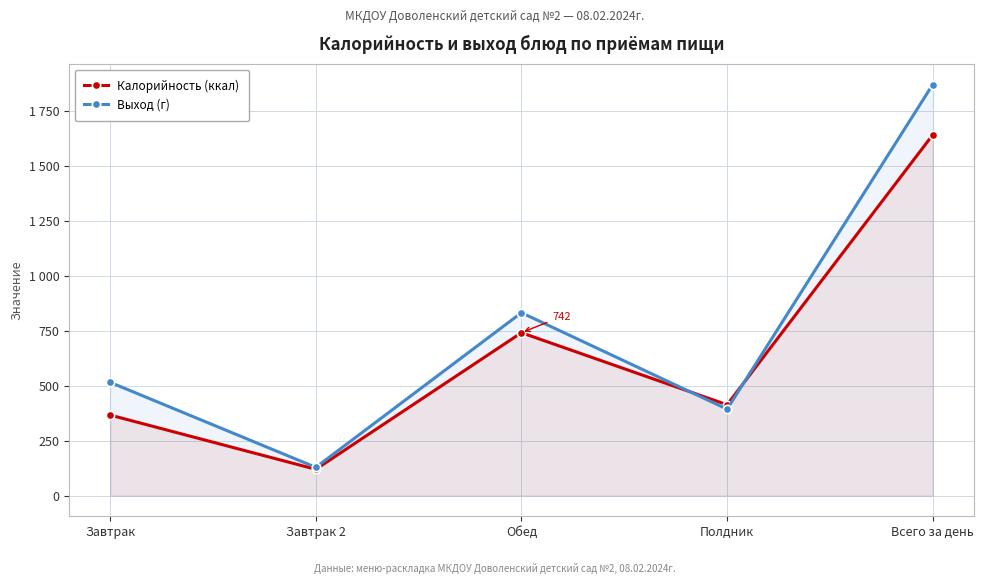

Which category has the lowest value in the Выход (г) series?

Завтрак 2